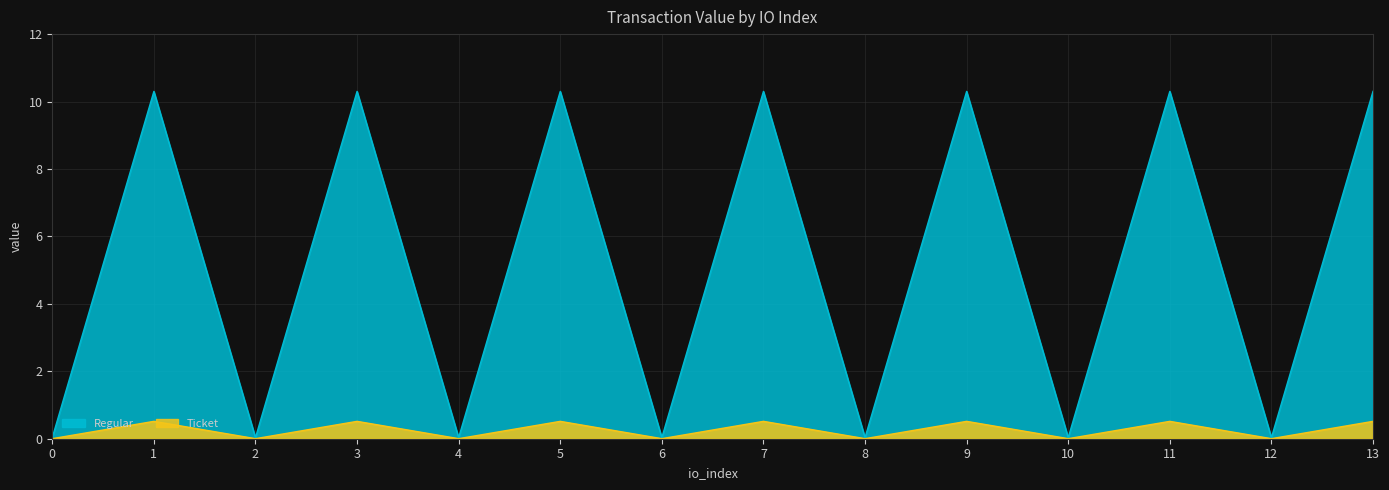

True or false: Ticket and Regular cross at least once.

False